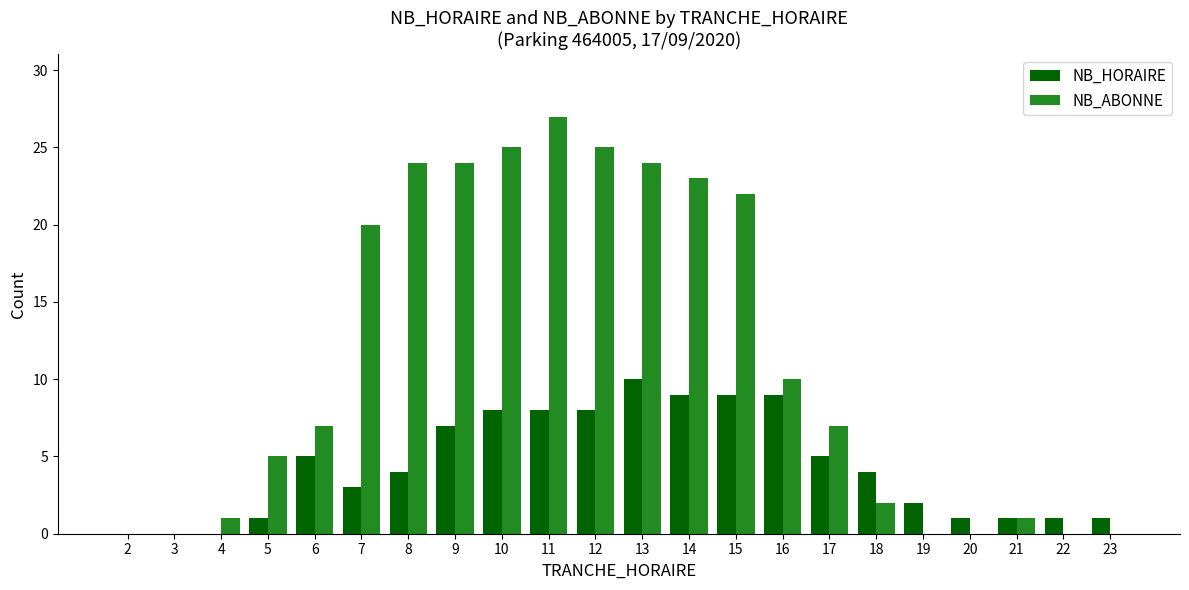

What is the sum of all NB_HORAIRE values?

96